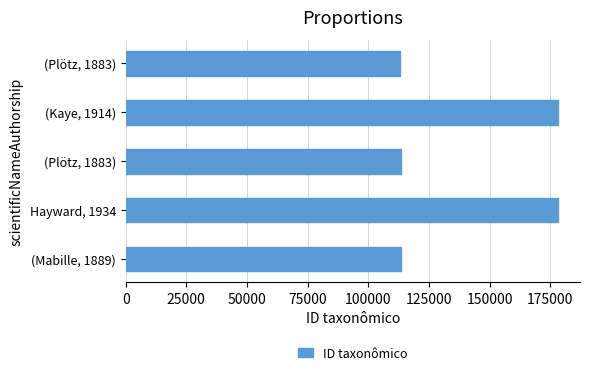

How many bars are there in total?

5